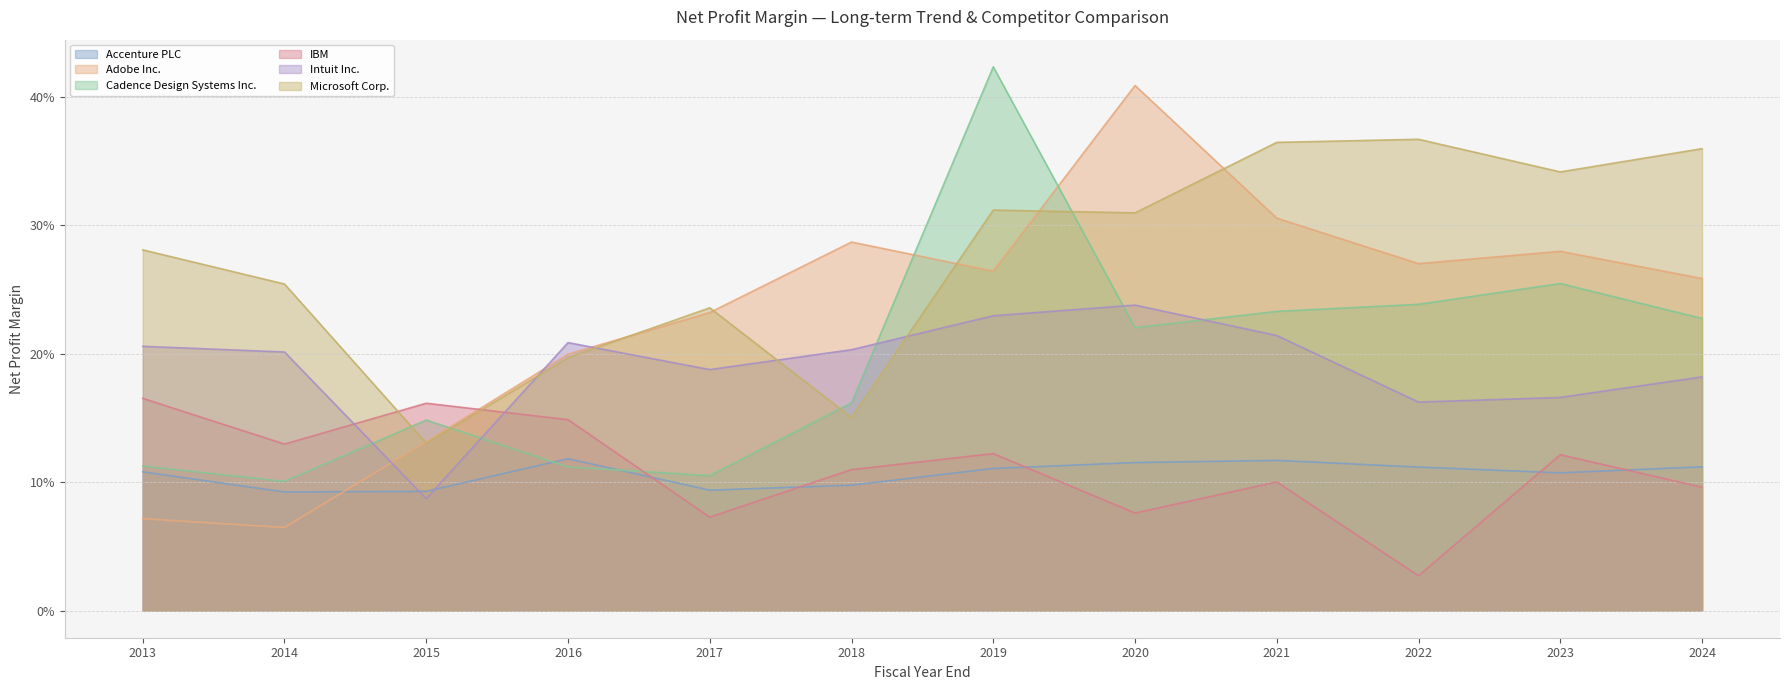

How many Accenture PLC values are between 0 and 1?

12